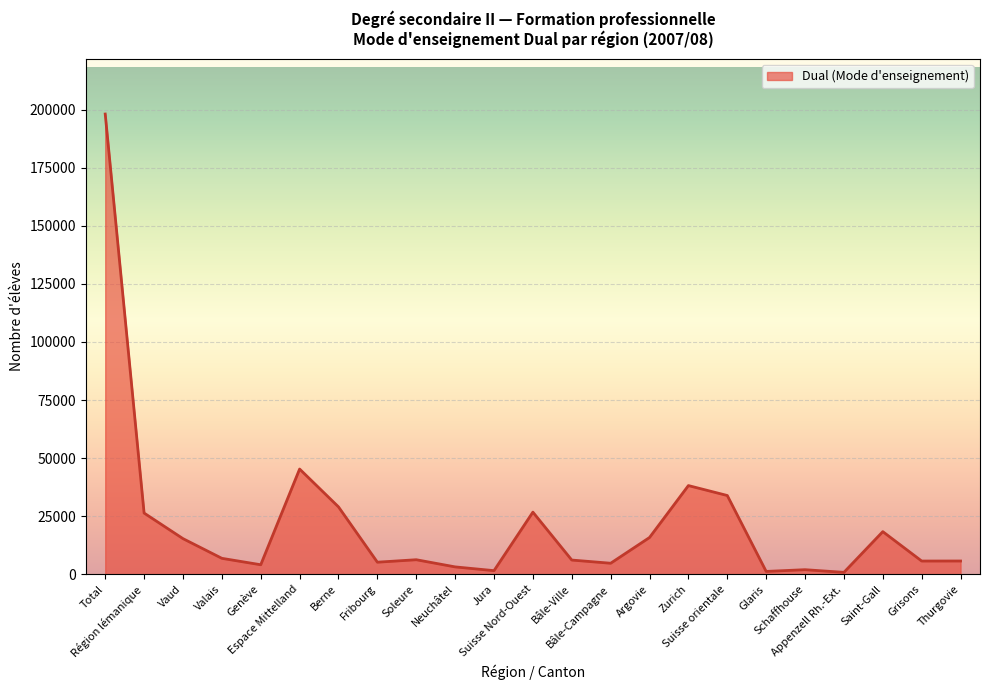

What is the greatest value displayed?

198070